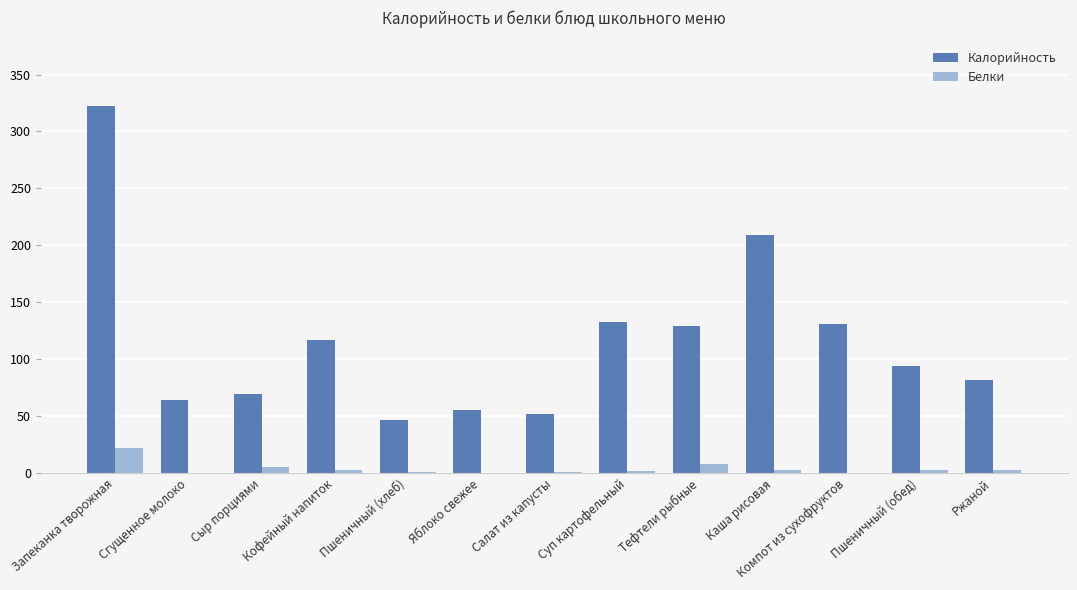

What is the sum of the Белки values at Тефтели рыбные and Сгущенное молоко?

8.0